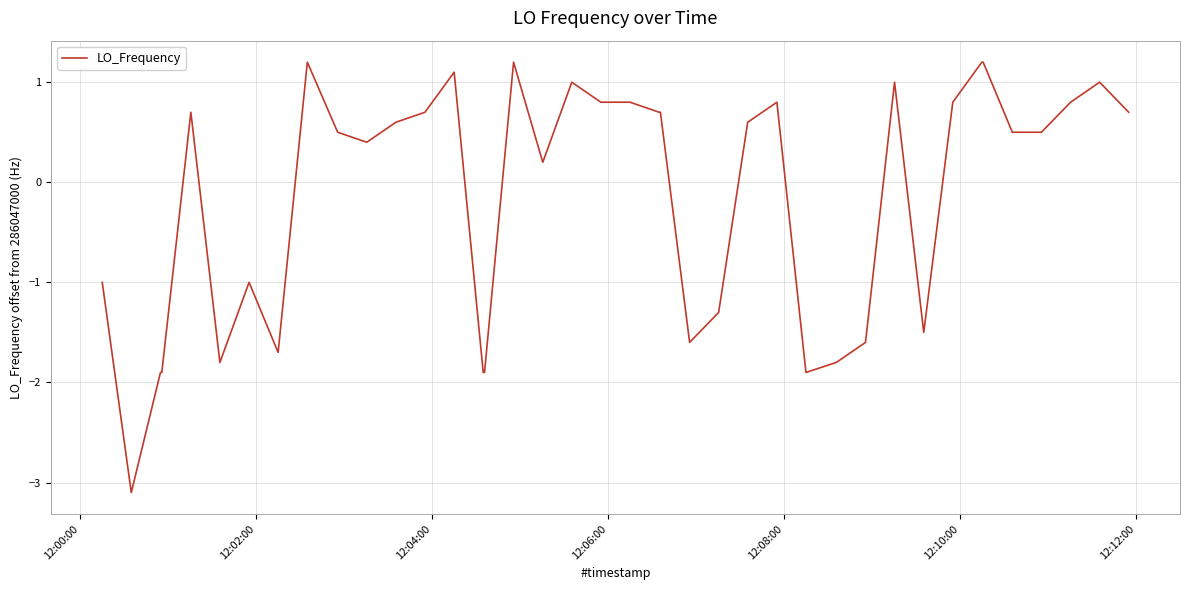

How many lines are shown in the chart?

1